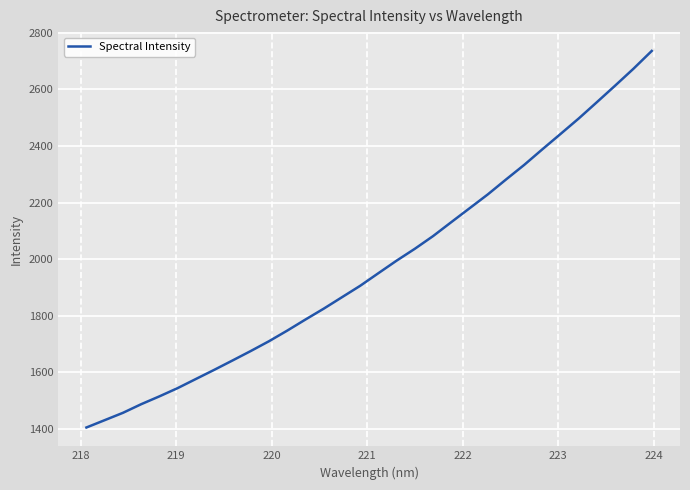

What is the difference between the maximum and minimum values?

1331.7